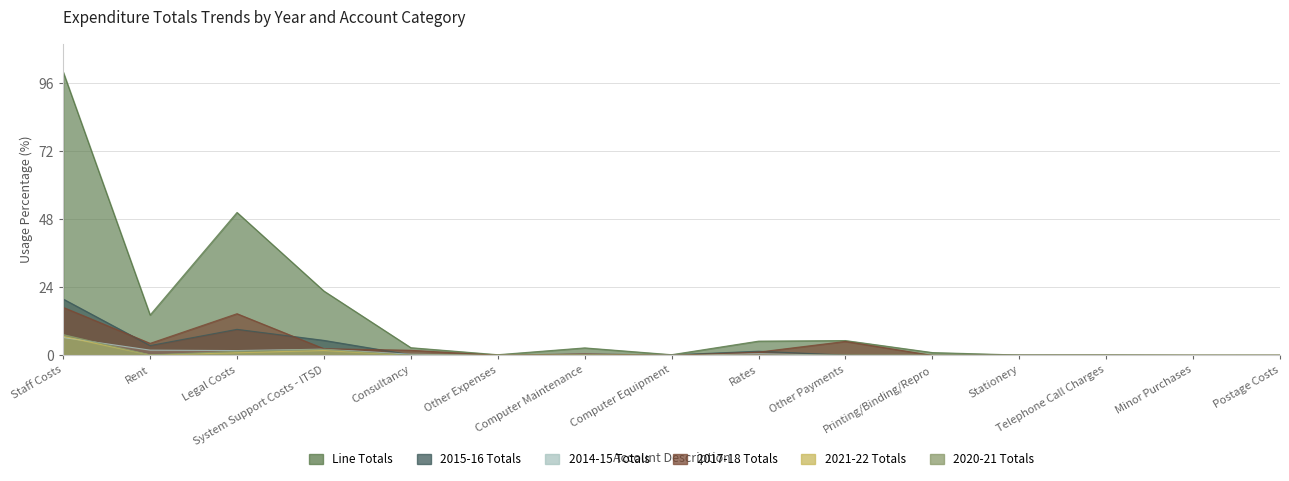

What is the label of the 5th point from the right?

Printing/Binding/Repro